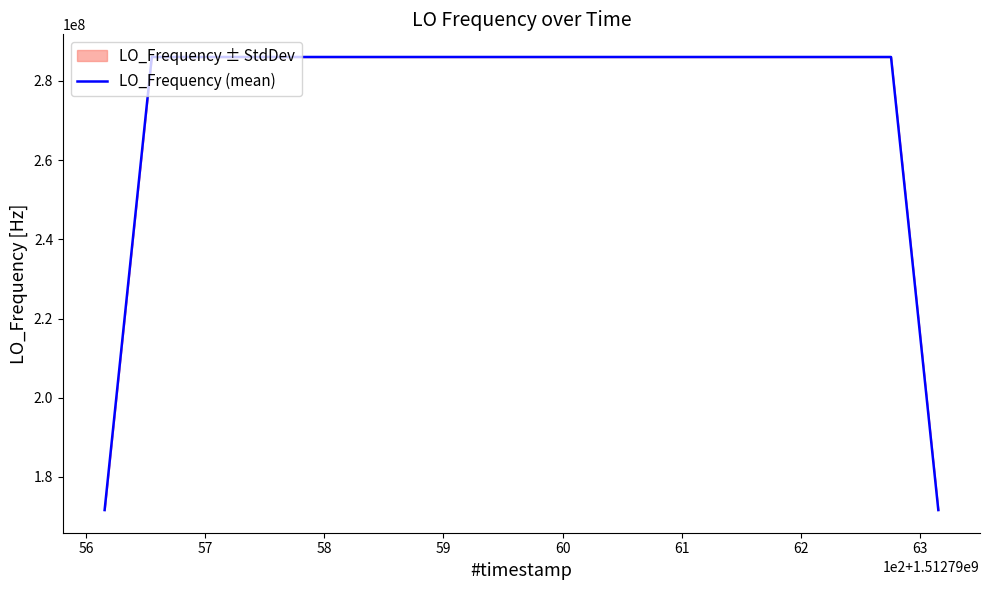

What is the minimum value for LO_Frequency (mean)?

171628199.5